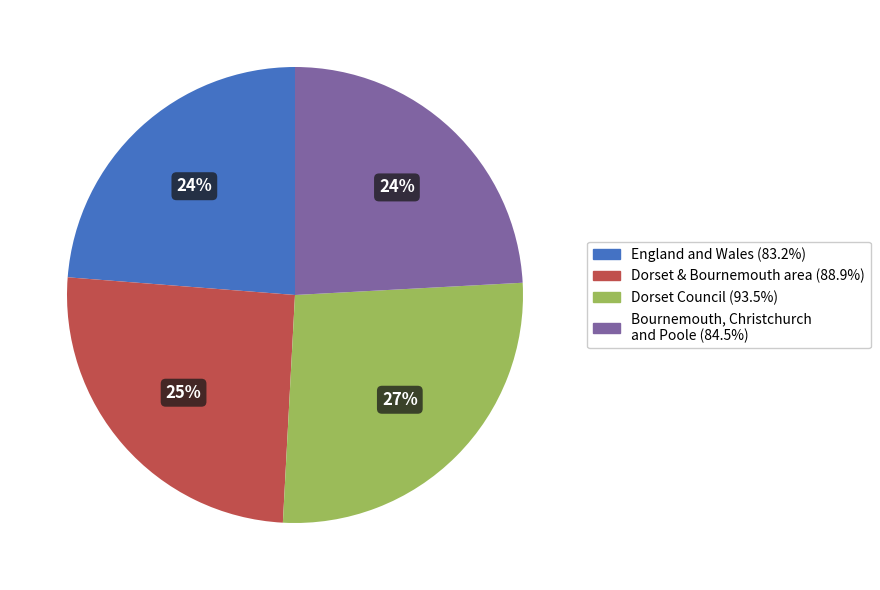

Does any single category account for the majority?

No